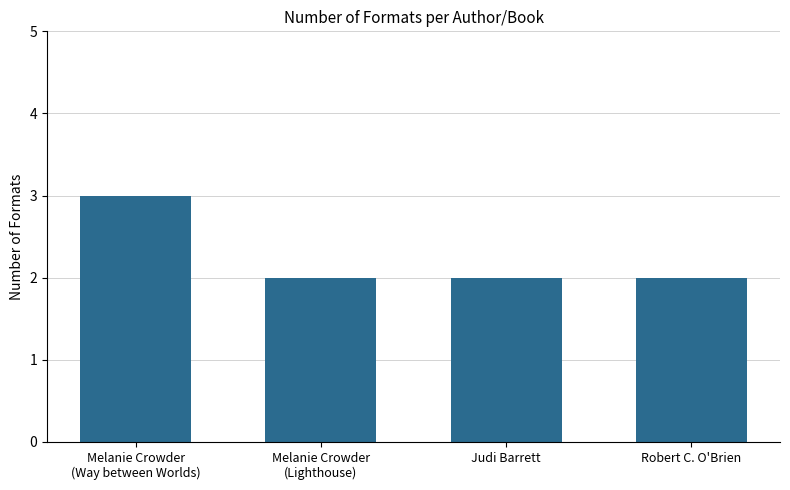

Reading left to right, list all the values displayed in this chart.

Melanie Crowder
(Way between Worlds)=3	Melanie Crowder
(Lighthouse)=2	Judi Barrett=2	Robert C. O'Brien=2